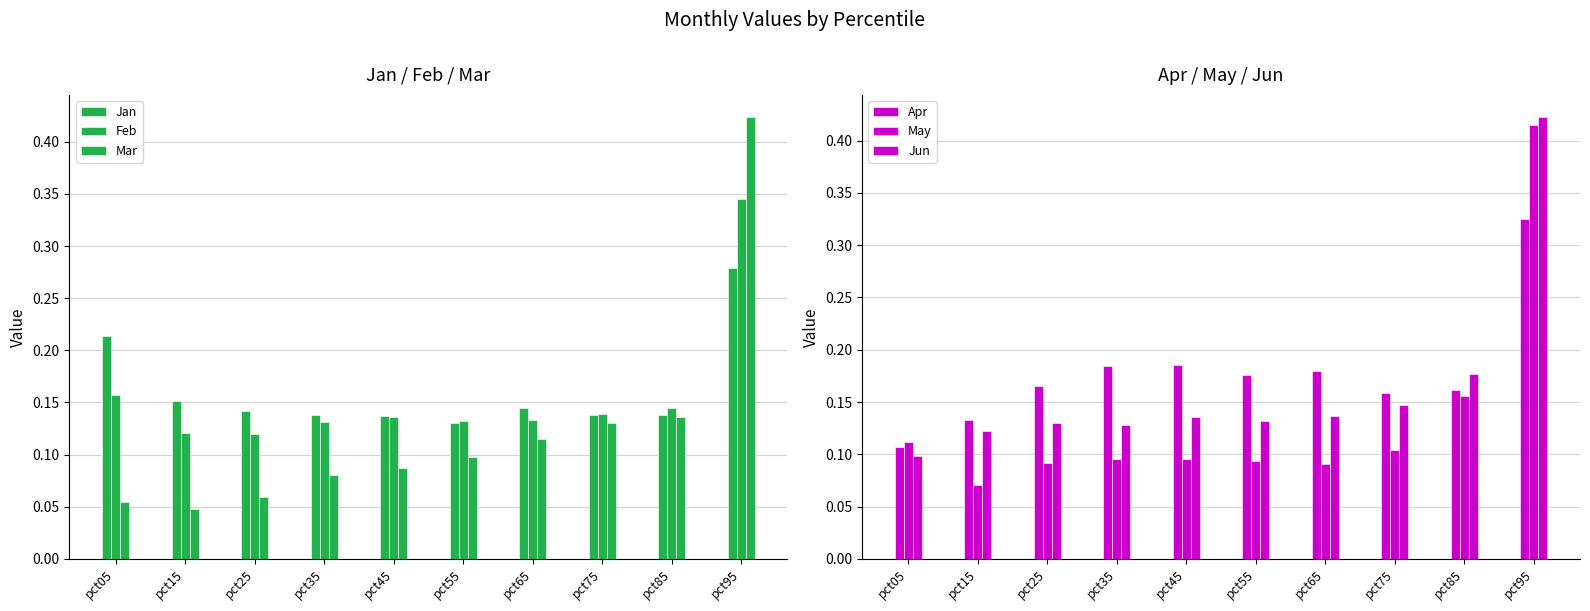

Which category has the lowest value in the Jun series?

pct05